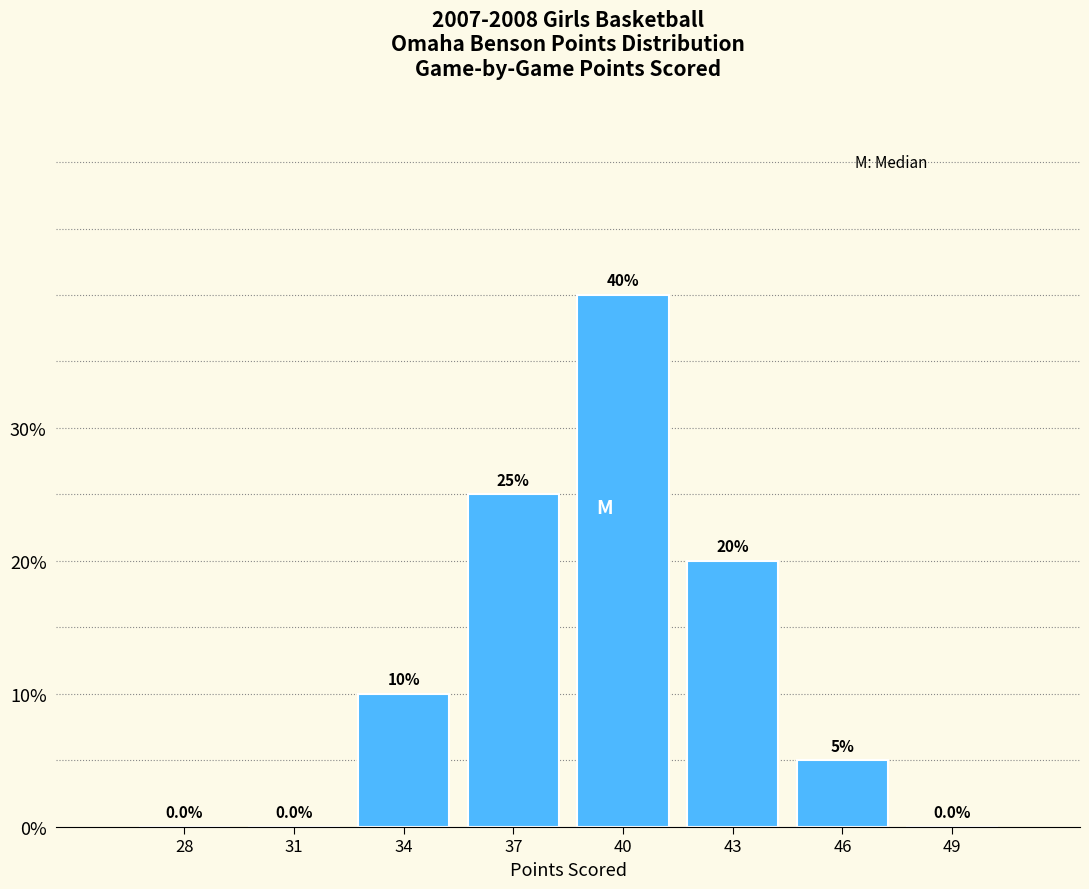

Reading left to right, what are all the values shown in this chart?

28=0	31=0	34=10	37=25	40=40	43=20	46=5	49=0